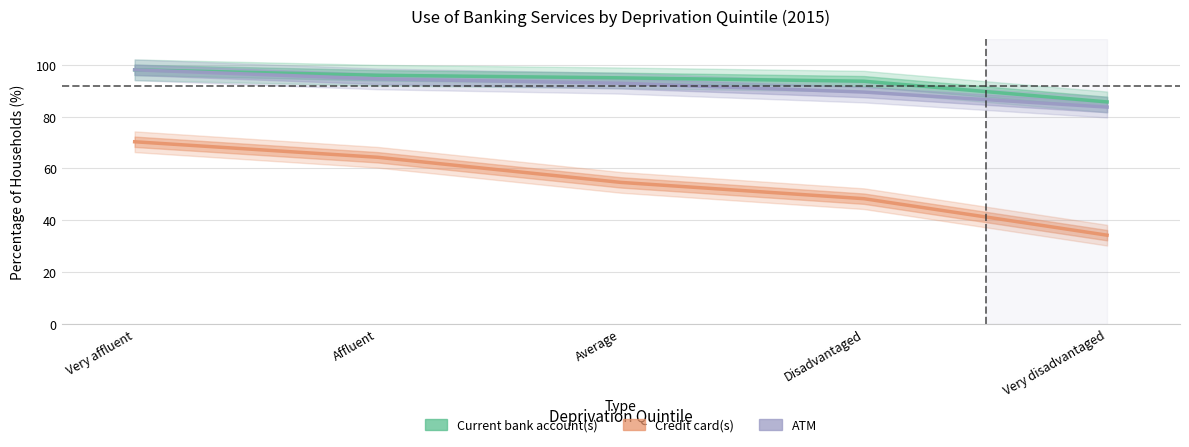

True or false: Current bank account(s) has more than 0 interior local peaks.

False